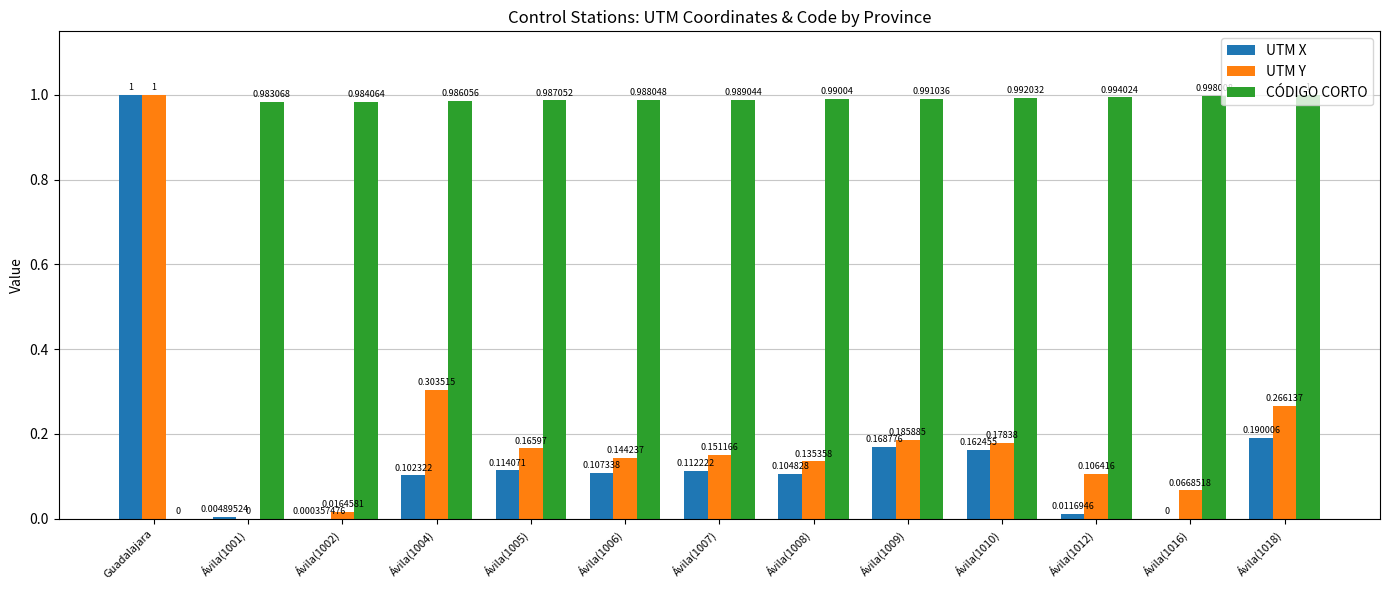

What is the sum of the UTM Y values at Guadalajara and Ávila(1006)?

1.1